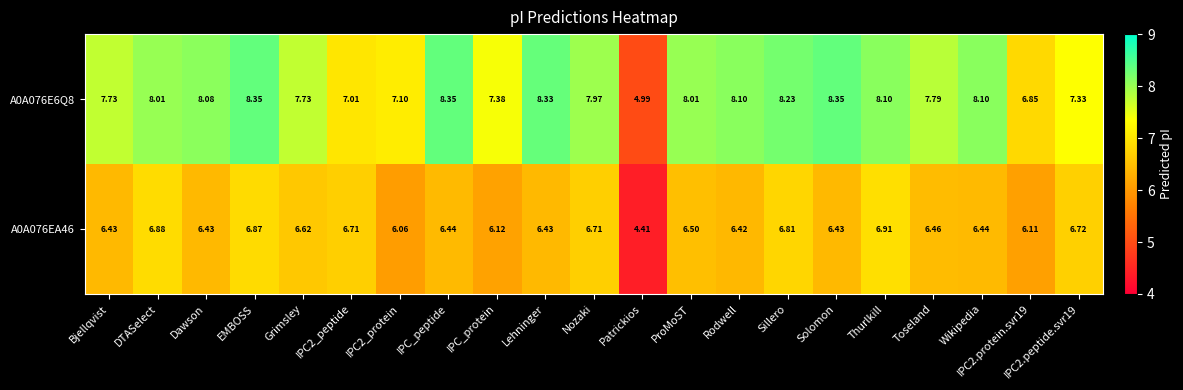

What is the total value across all series at Lehninger?

14.8